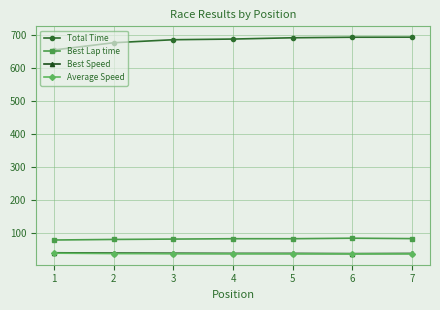

True or false: Average Speed and Total Time cross at least once.

False